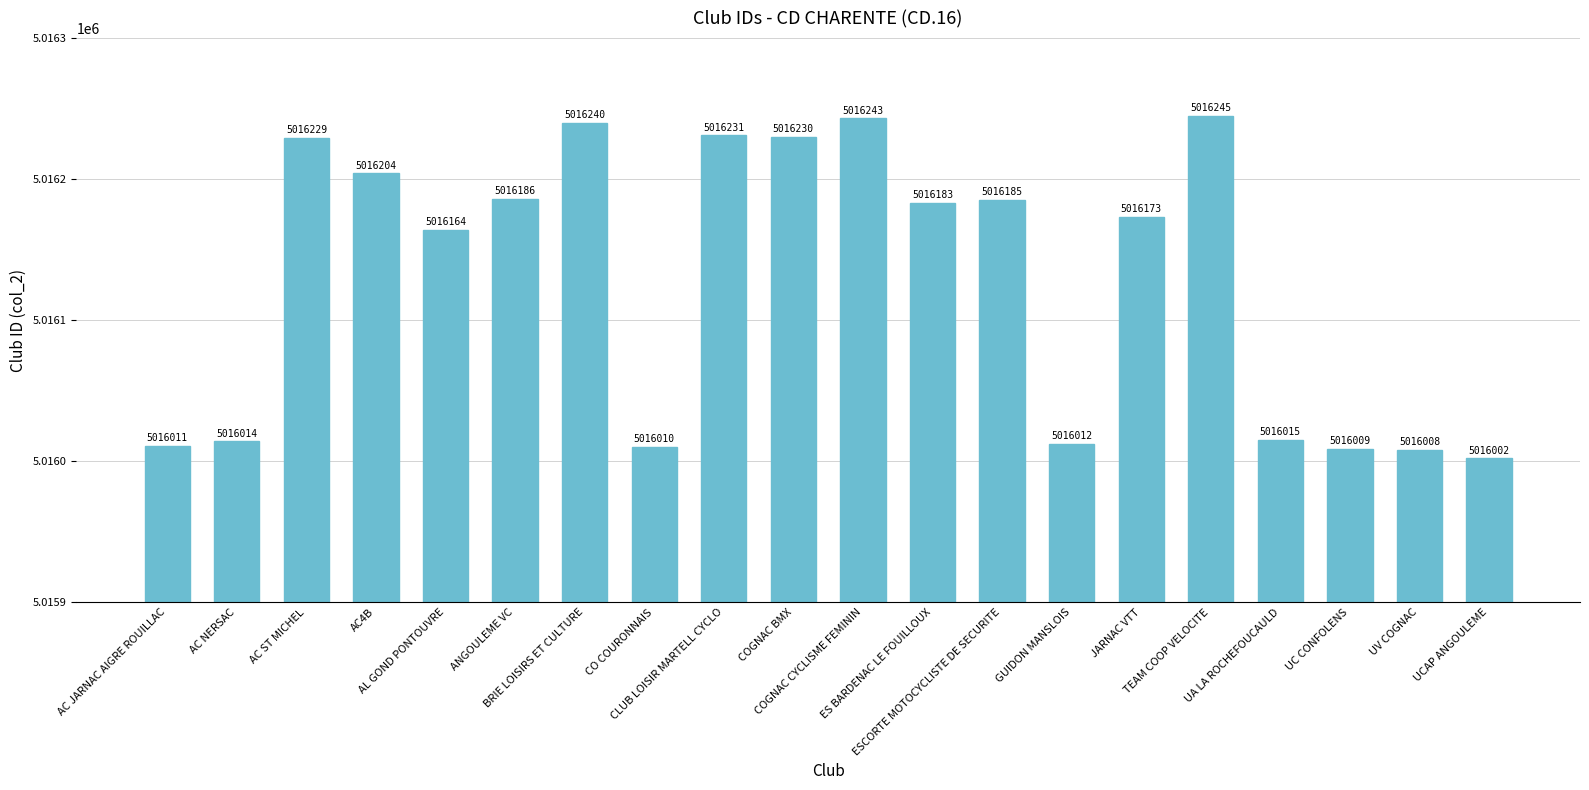

What is the sum of all values?

100322594